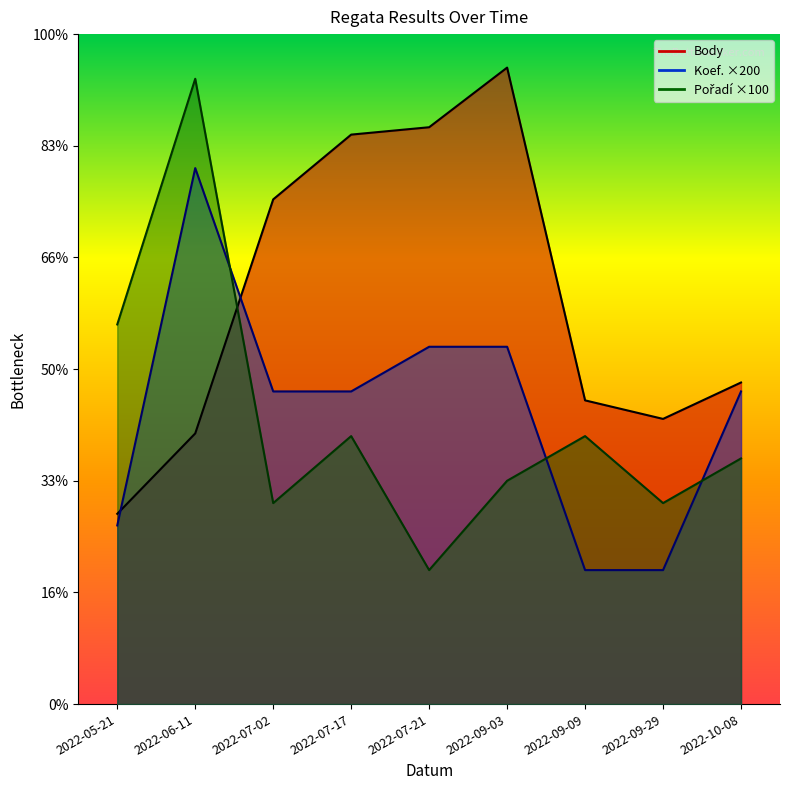

Rank the categories by Koef. value from highest to lowest.

2022-06-11, 2022-07-21, 2022-09-03, 2022-07-02, 2022-07-17, 2022-10-08, 2022-05-21, 2022-09-09, 2022-09-29